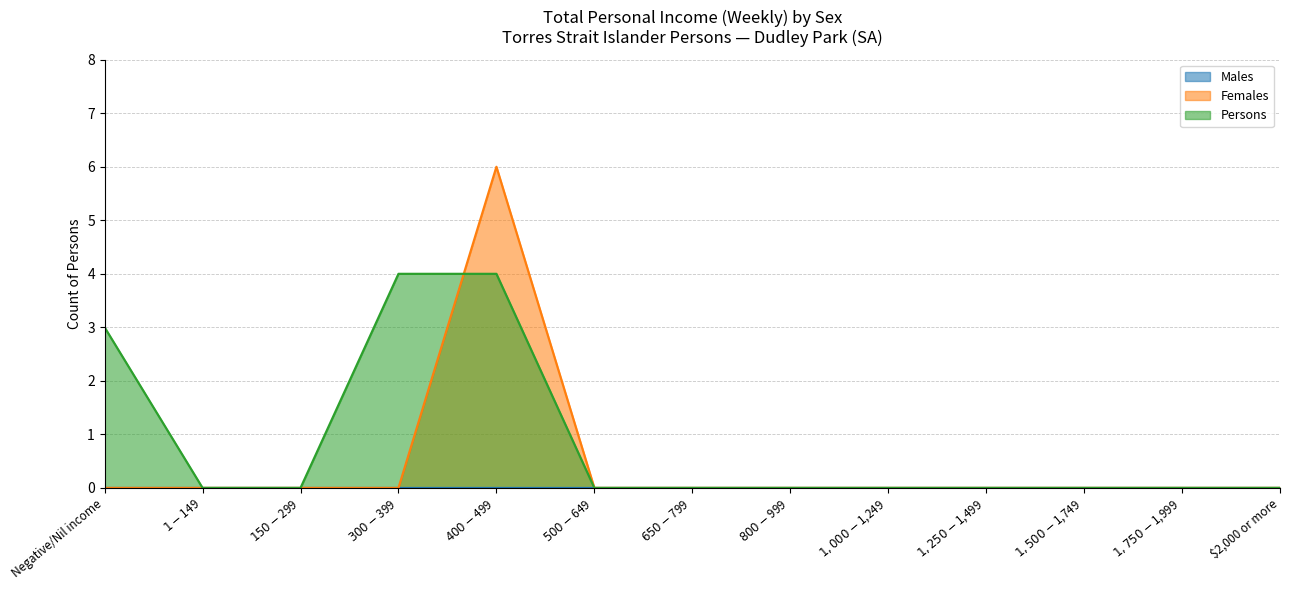

At which label does Persons reach its peak?

$300-$399